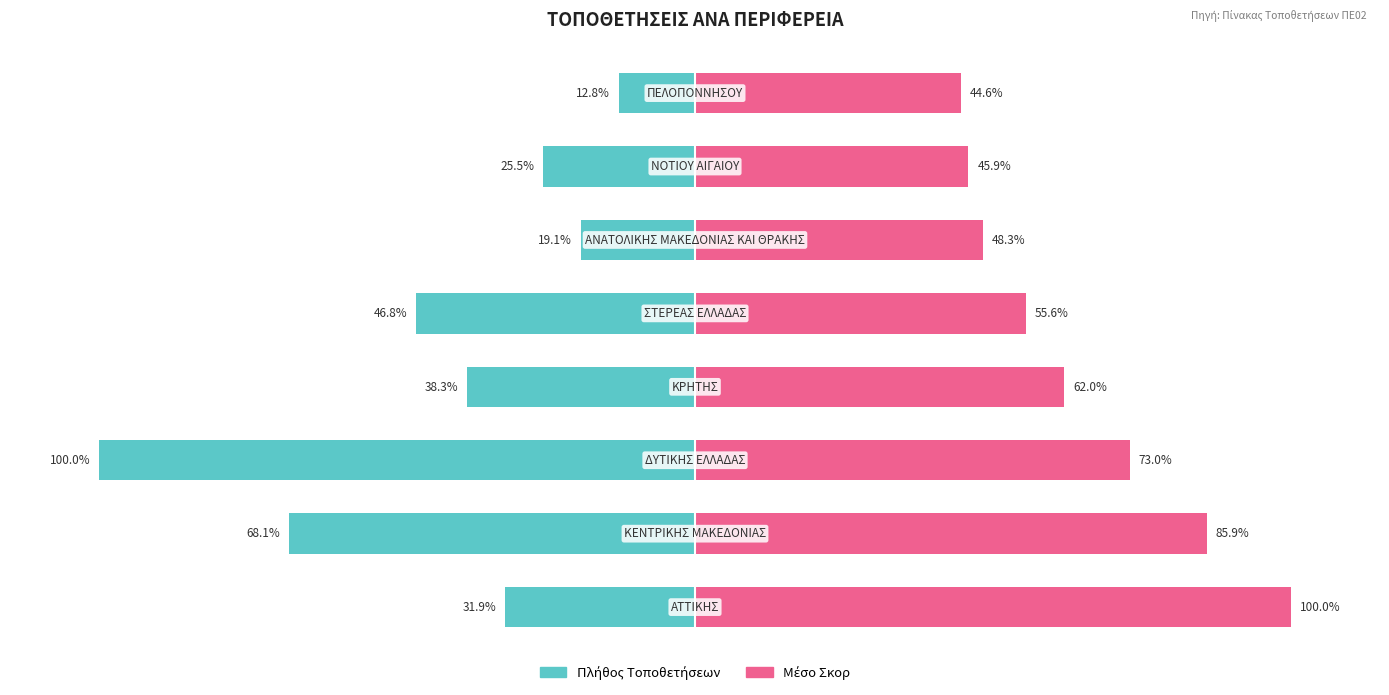

Which series has the largest range (max minus min)?

Πλήθος Τοποθετήσεων